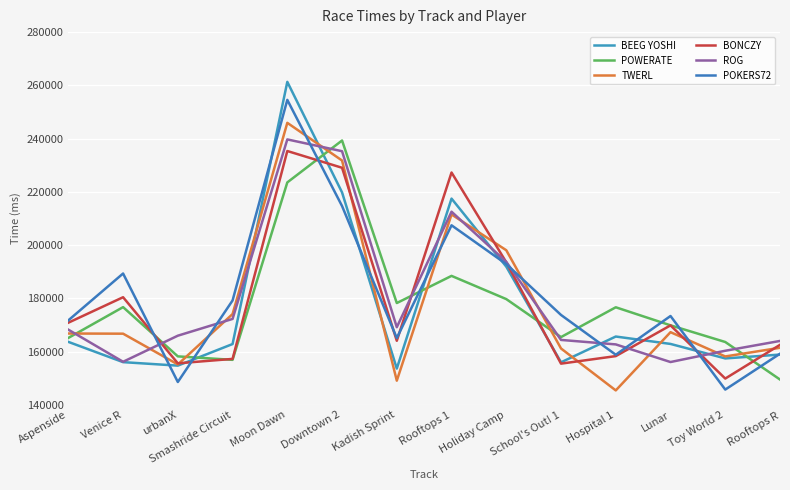

At which category is the sum across all series the highest?

Moon Dawn